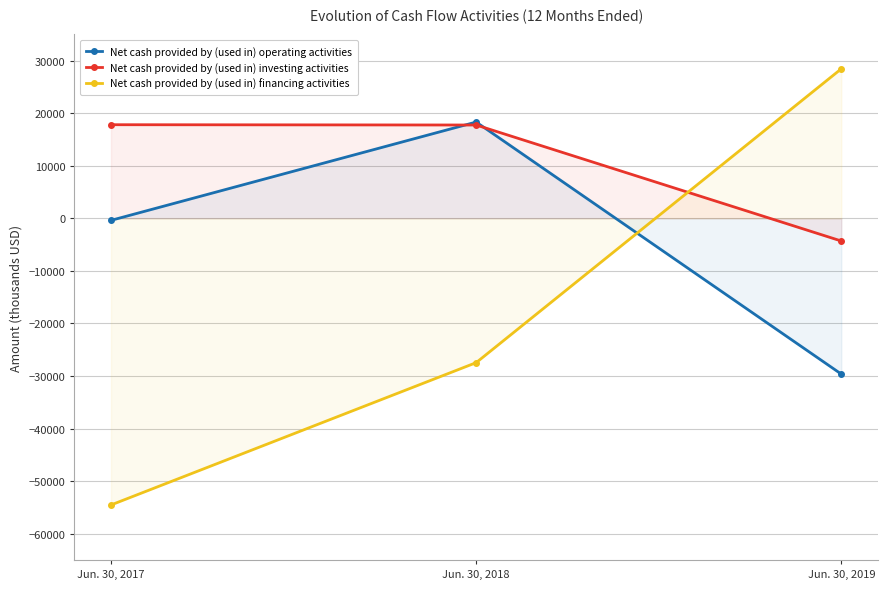

What is the maximum value for Net cash provided by (used in) investing activities?

17823